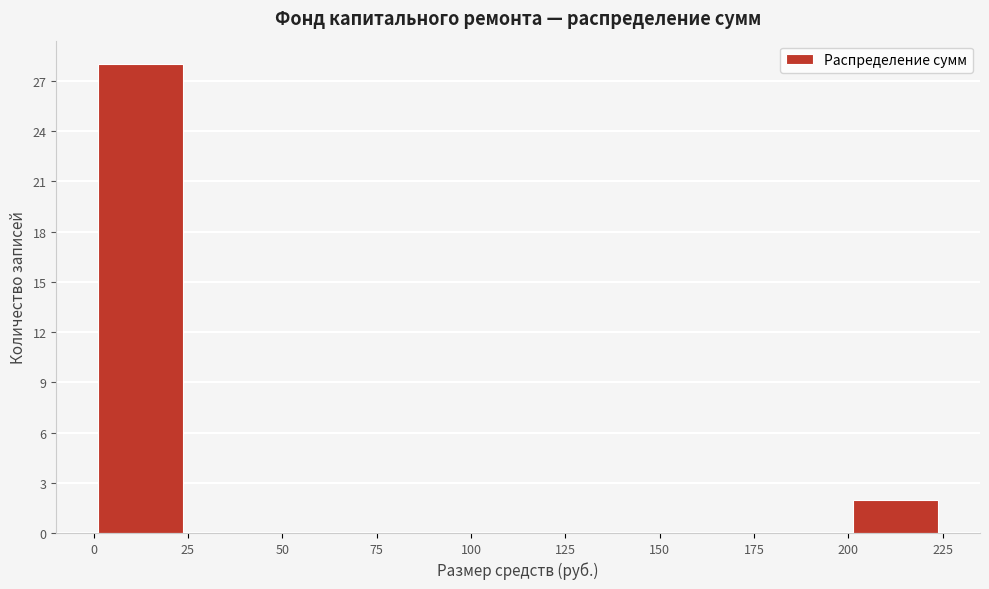

Which range on the x-axis has the tallest bar?

0 to 25